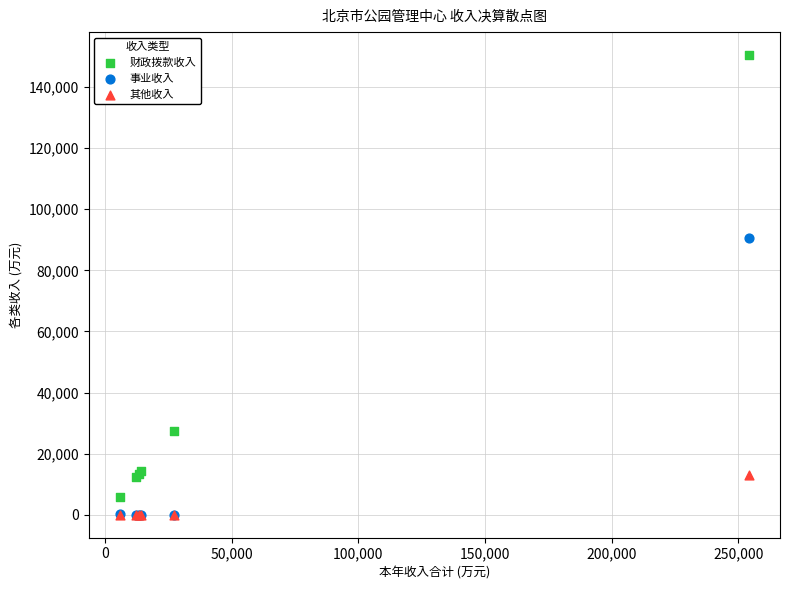

Across all series, what Y value is closest to 75220?

90488.2